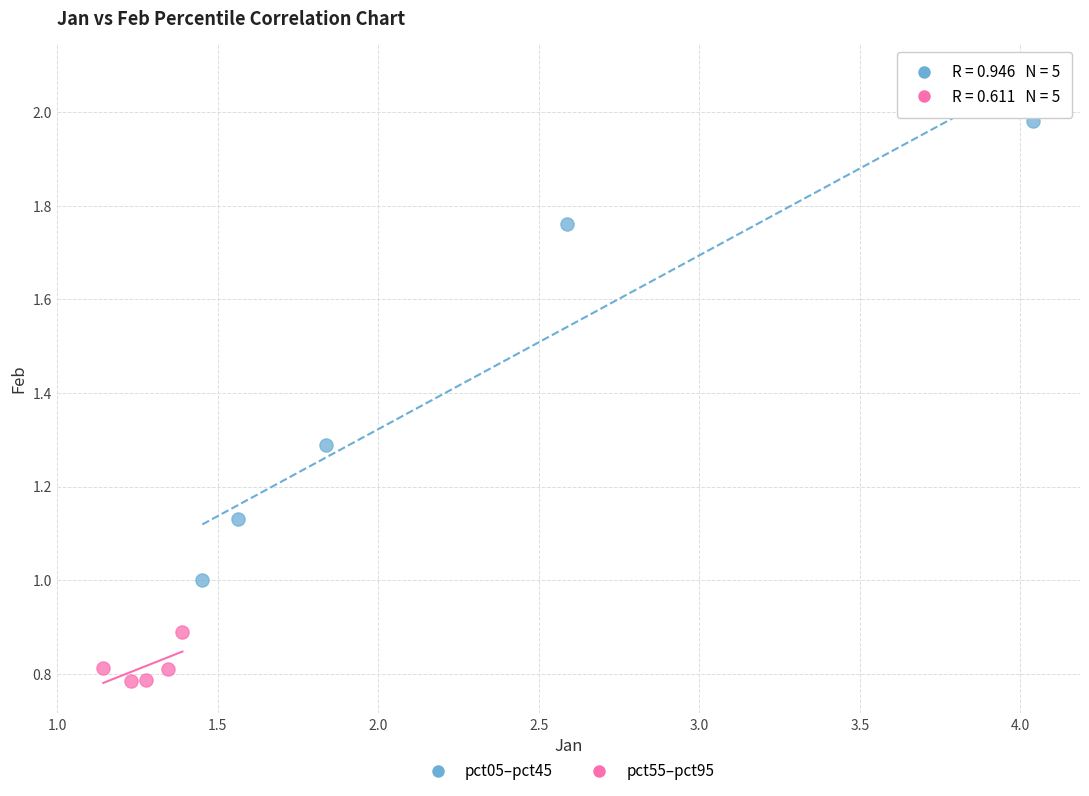

Which series has the widest spread of Y values?

pct05–pct45